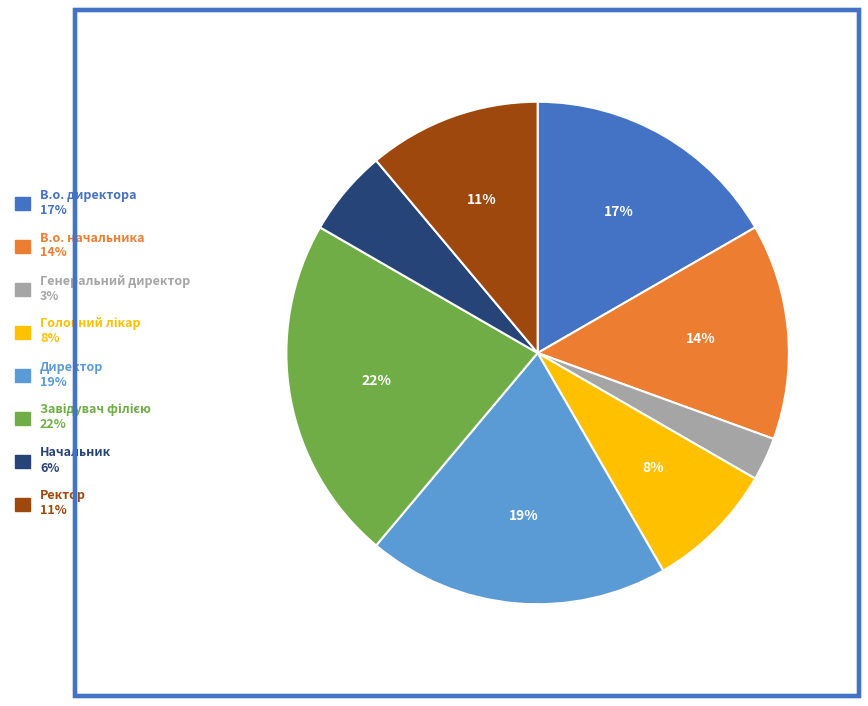

To the nearest percent, what percentage of the pie is В.о. директора?

17%